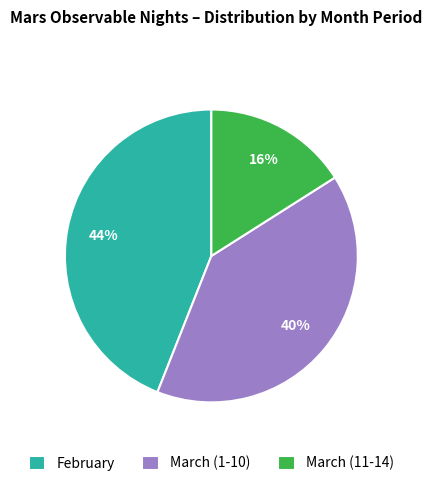

Which slice is the largest?

February